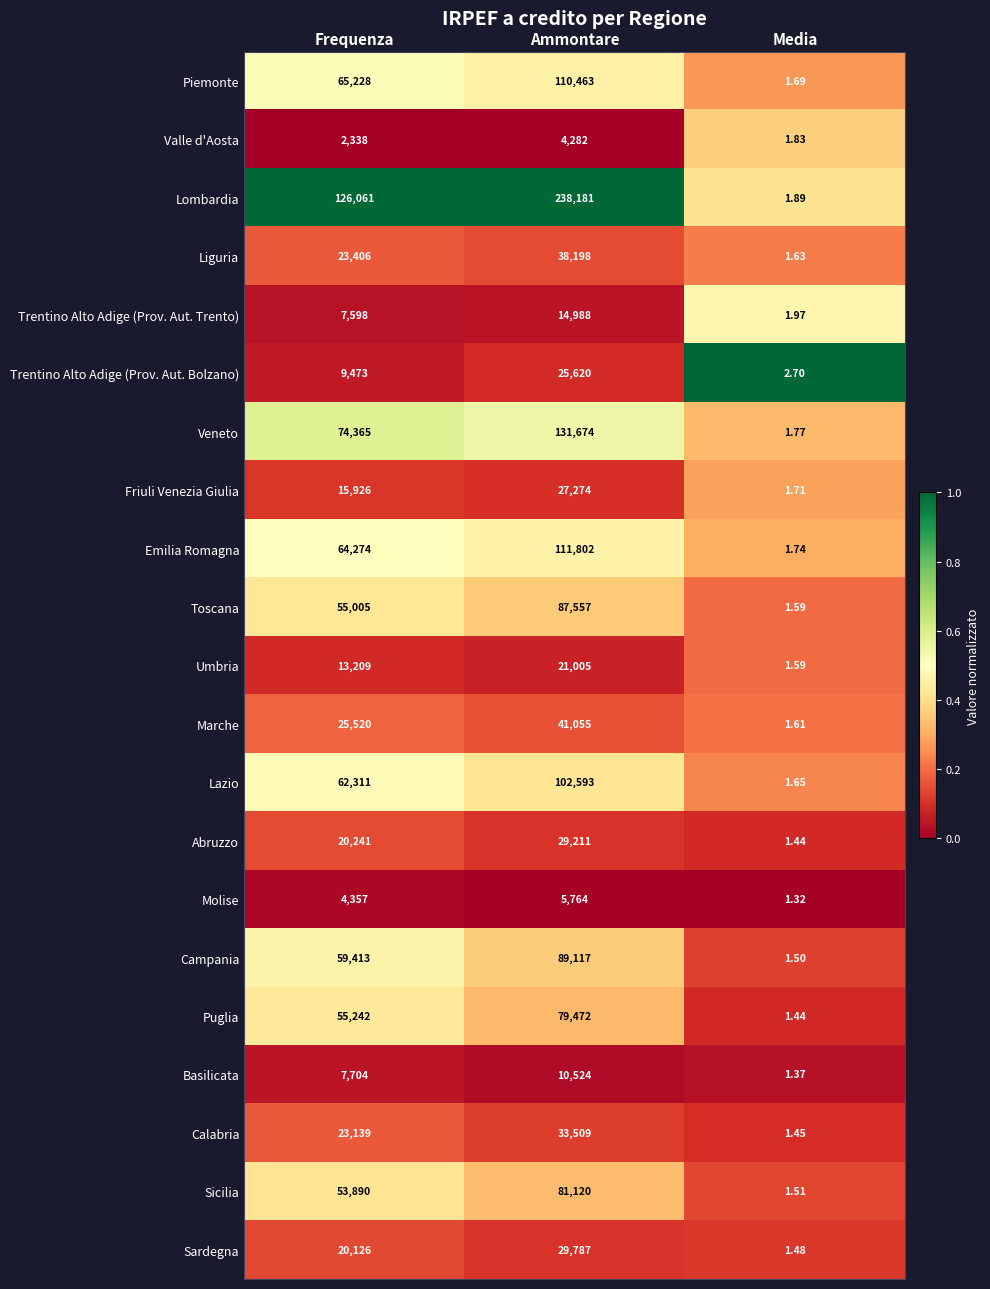

How many distinct data groups are displayed?

21